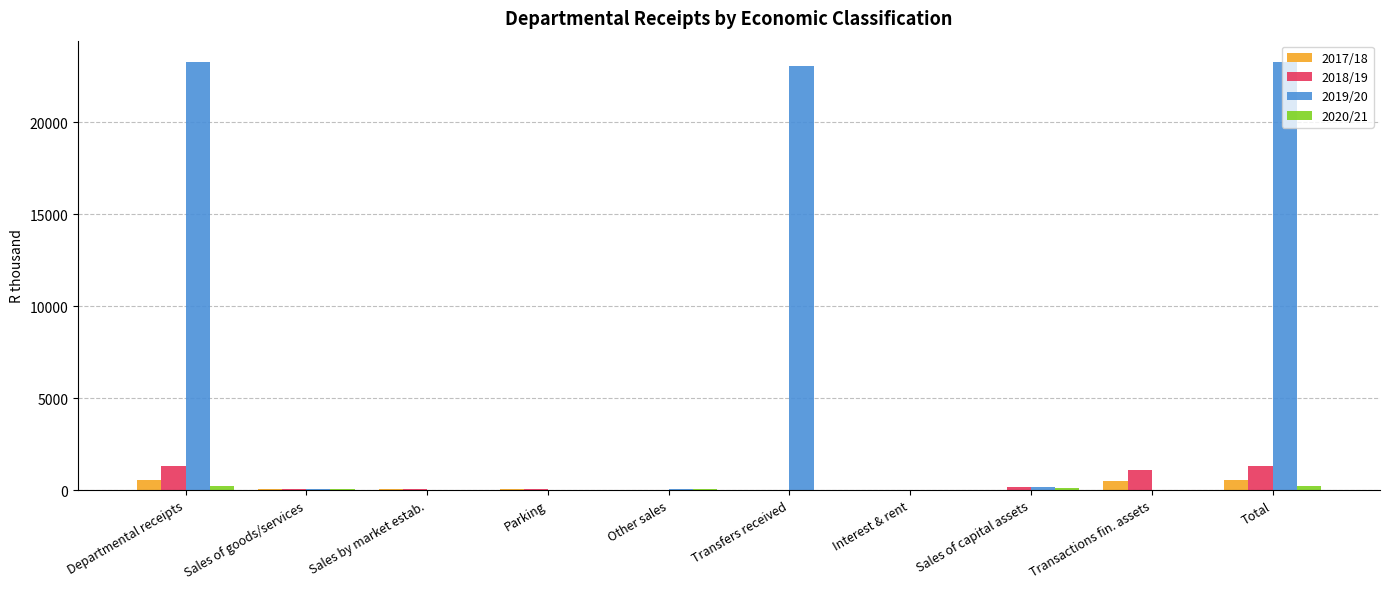

Reading right to left, extract all data points from this chart.

2017/18: 551	497	0	2	0	0	52	52	52	551
2018/19: 1329	1096	175	1	0	0	57	57	57	1329
2019/20: 23257	19	145	9	23028	32	24	24	56	23257
2020/21: 195	16	121	0	0	36	22	22	58	195